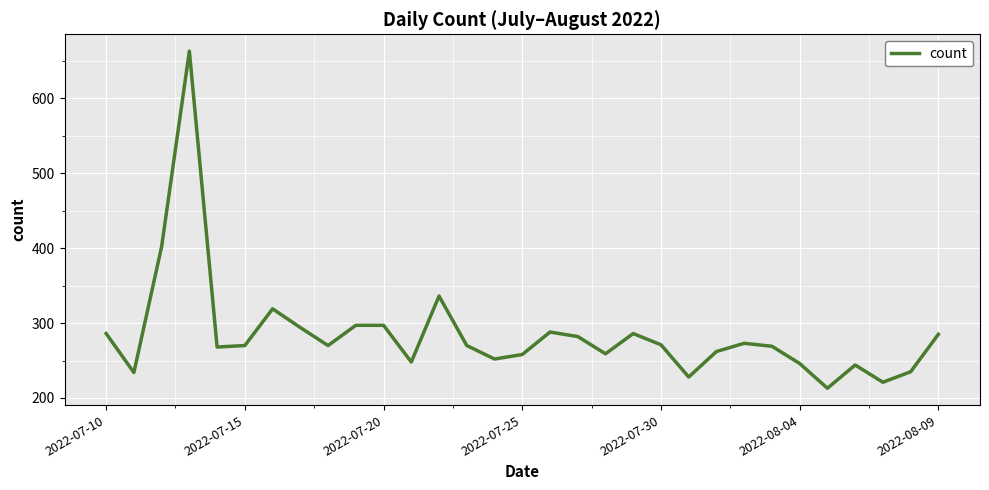

How many interior local valleys (lower than both neighbors) does the data have?

9